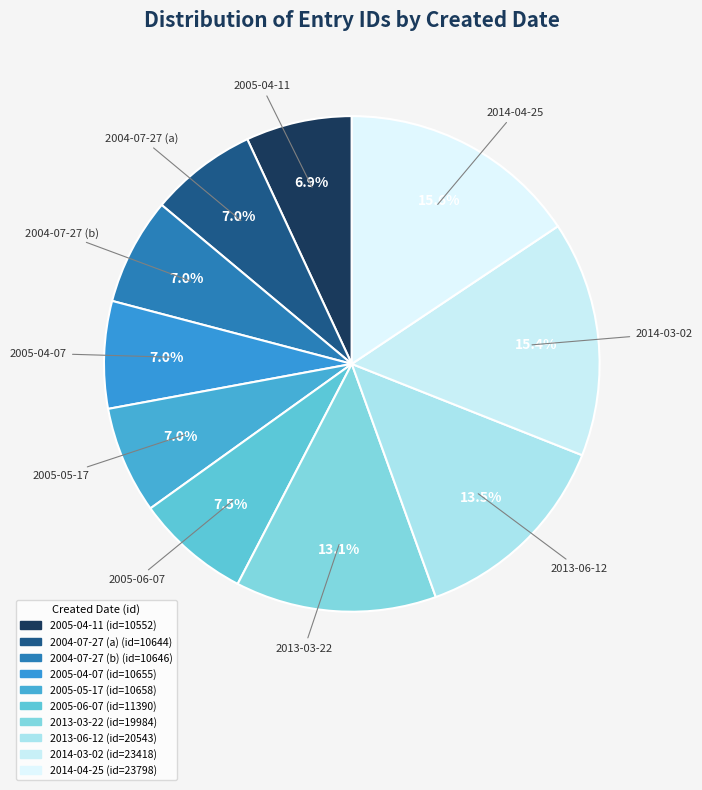

What percentage is the 2004-07-27 (a) slice, to the nearest percent?

7%